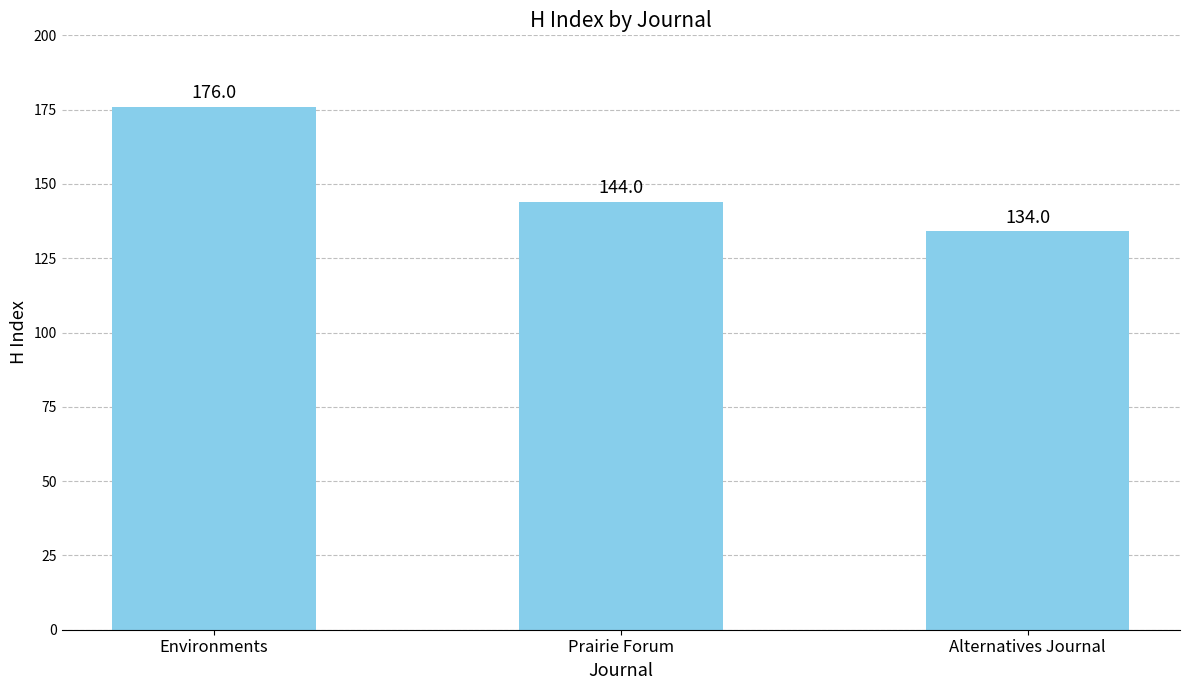

List the labels in order of value, smallest first.

Alternatives Journal, Prairie Forum, Environments